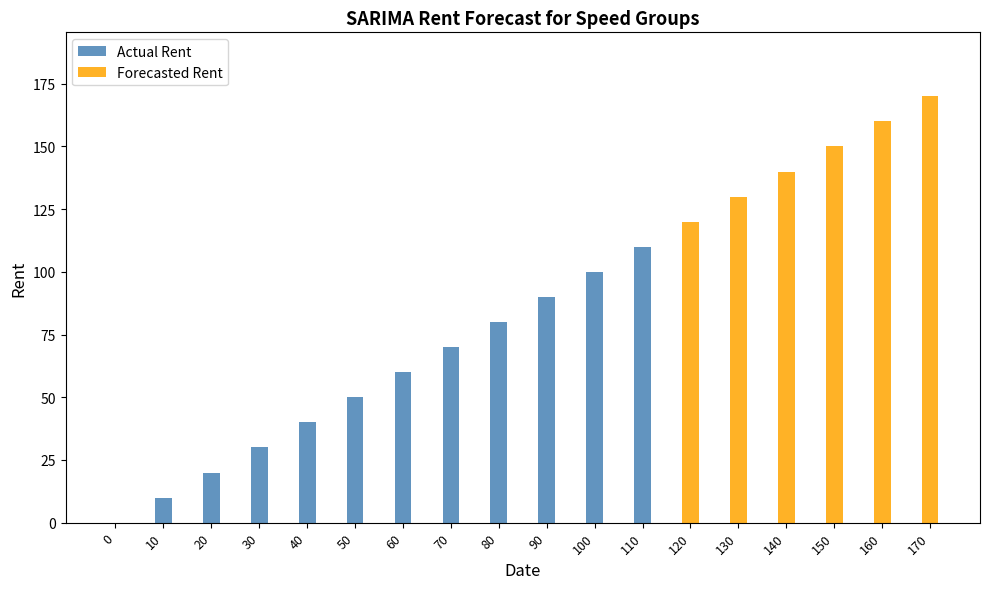

How many bars are there in each group?

2